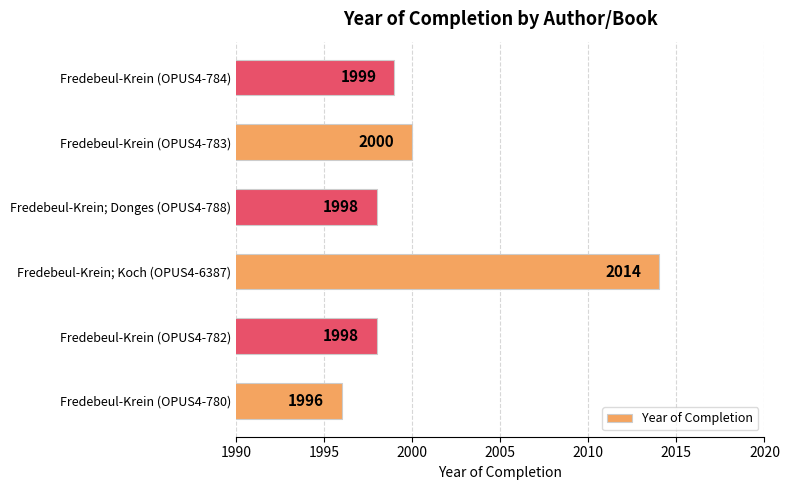

How many series are shown in this chart?

1